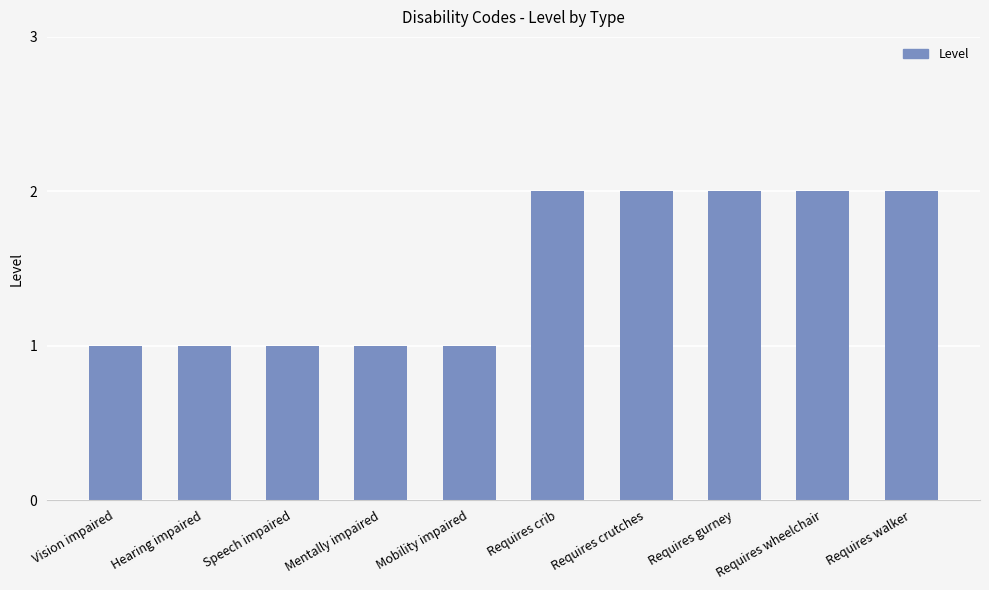

What is the greatest value displayed?

2